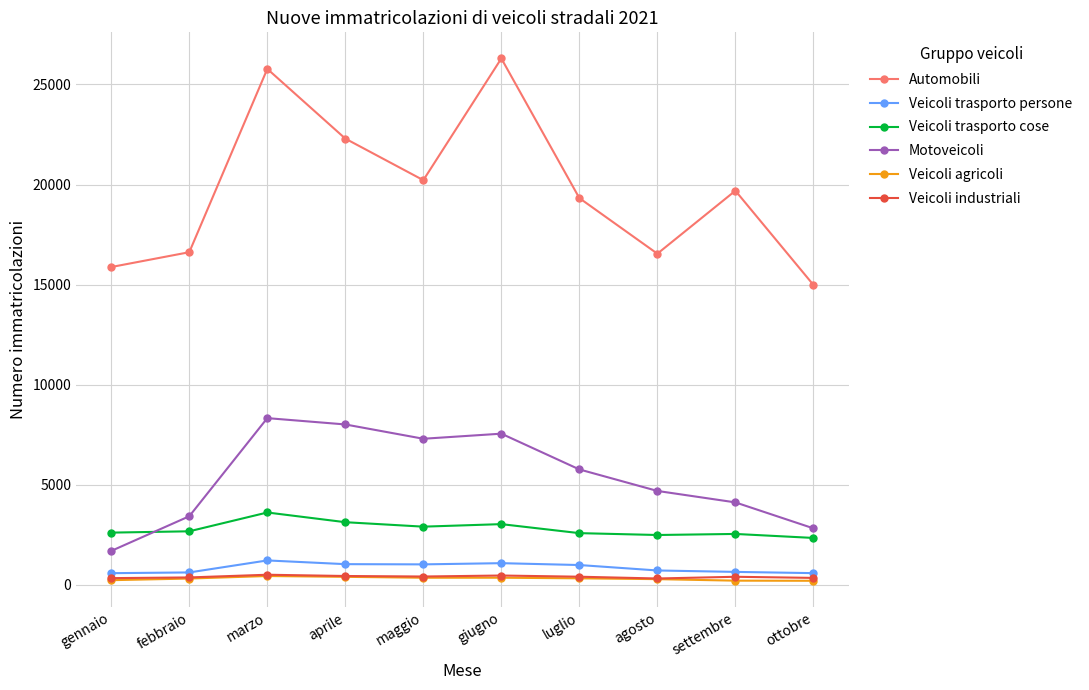

Where does the Motoveicoli series first go above 5761?

marzo